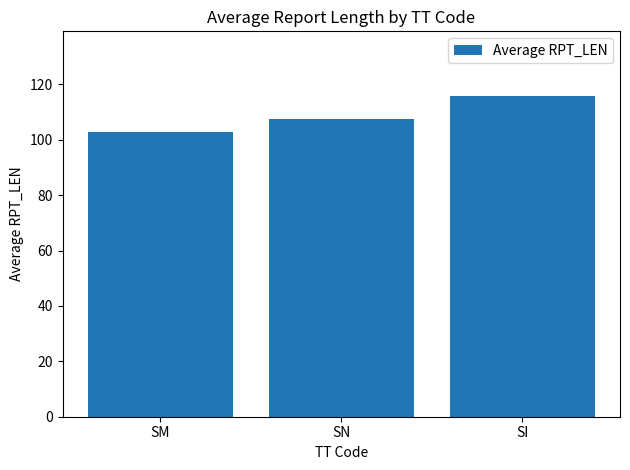

What is the sum of the values at SN and SI?

223.7